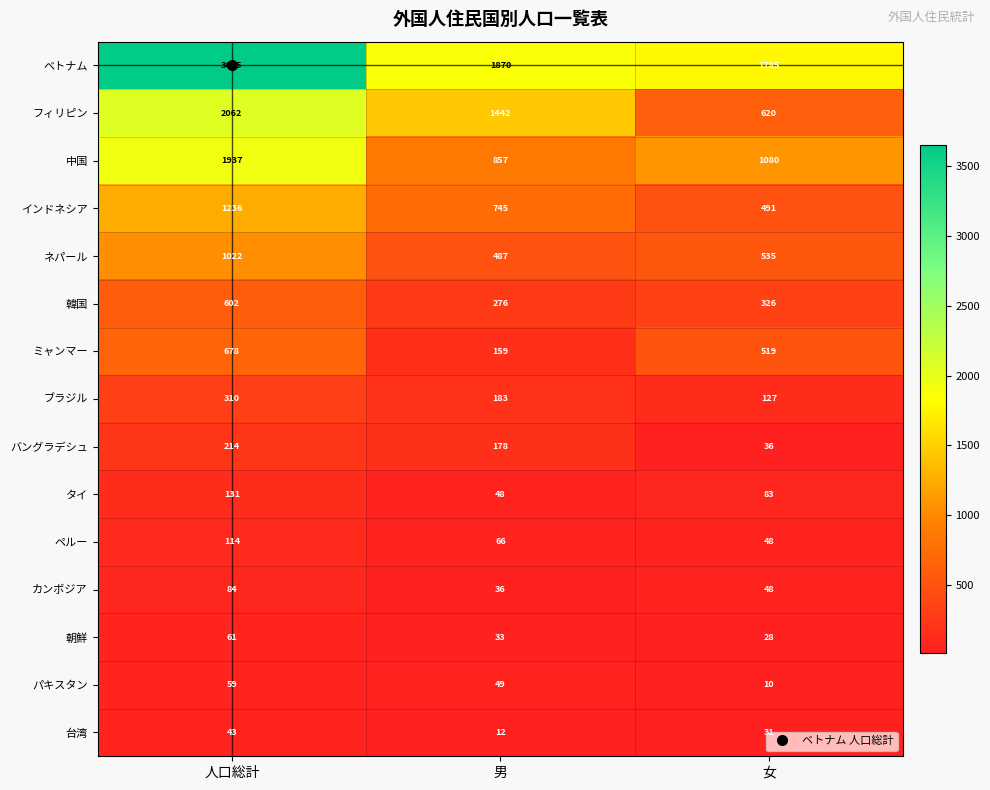

Is it true that タイ equals 83 at 女?

True